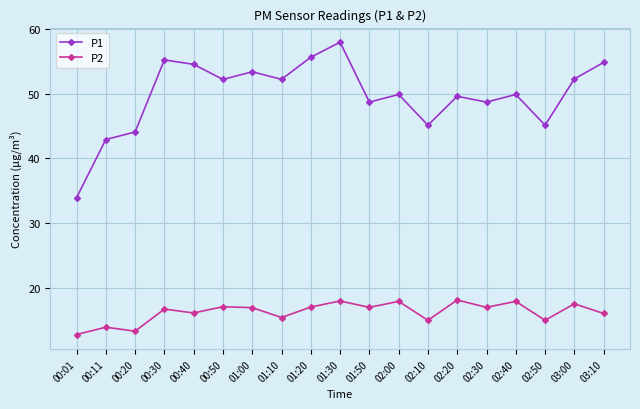

Which category has the lowest value across all series?

00:01